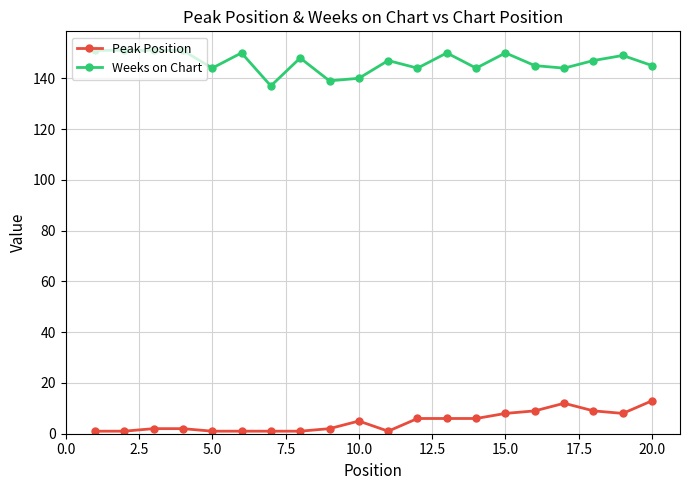

List the series in order of their overall mean, lowest first.

Peak Position, Weeks on Chart